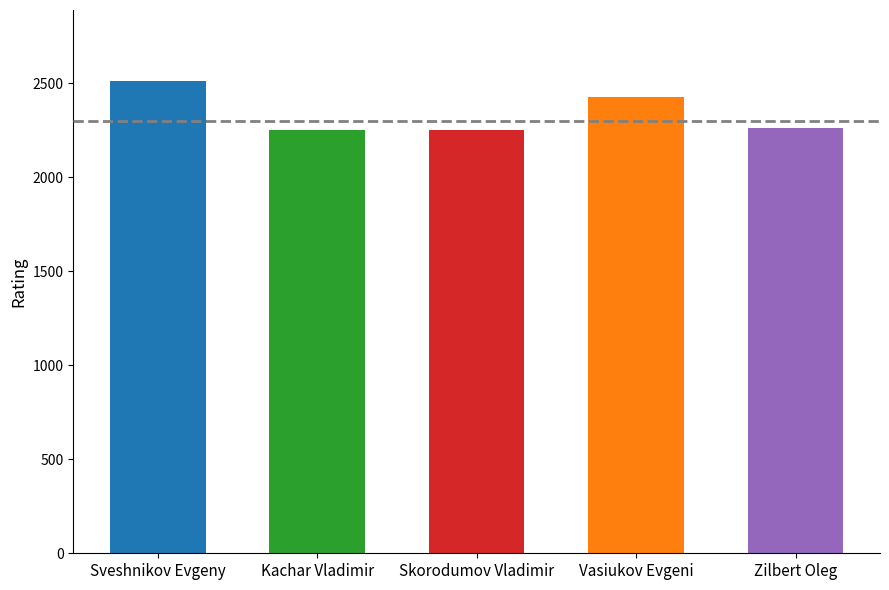

Count the number of categories in the chart.

5